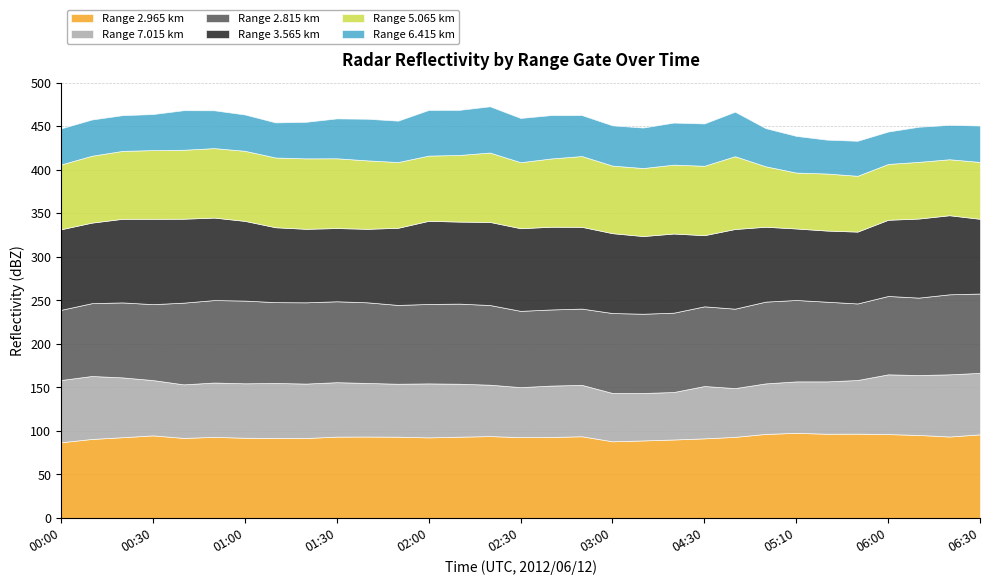

Where does the   2.965 series first go above 93?

00:30